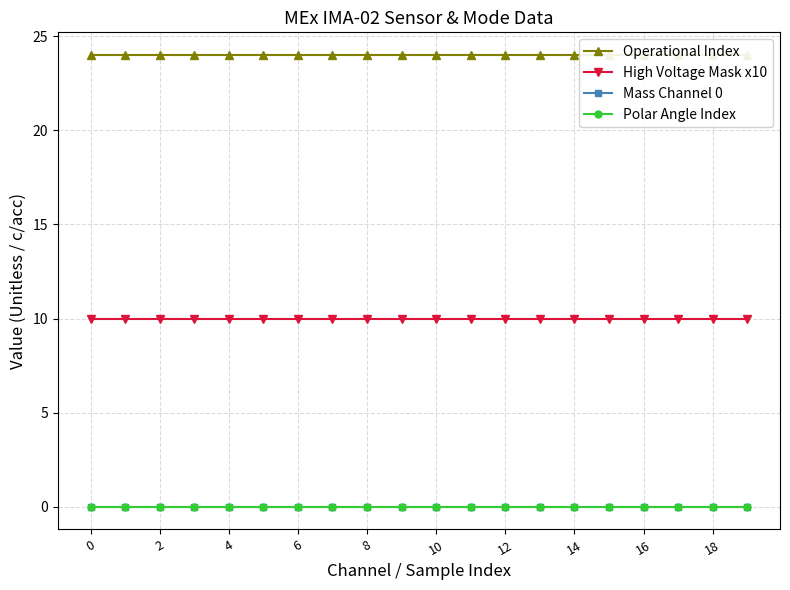

Does the chart have visible grid lines?

Yes